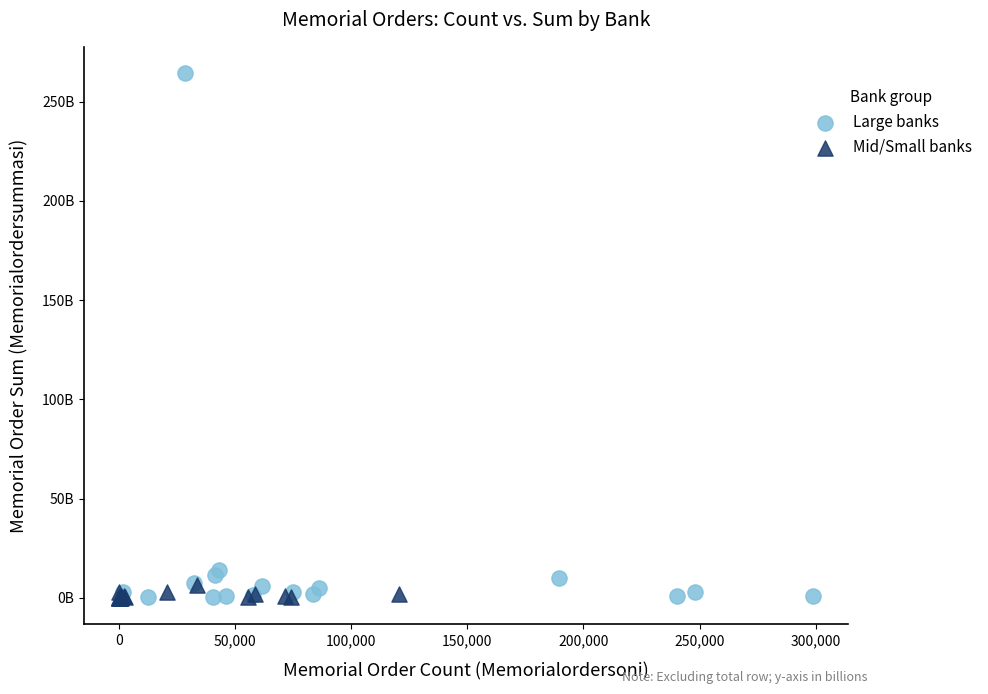

Which series has the largest Y range (max minus min)?

Large banks